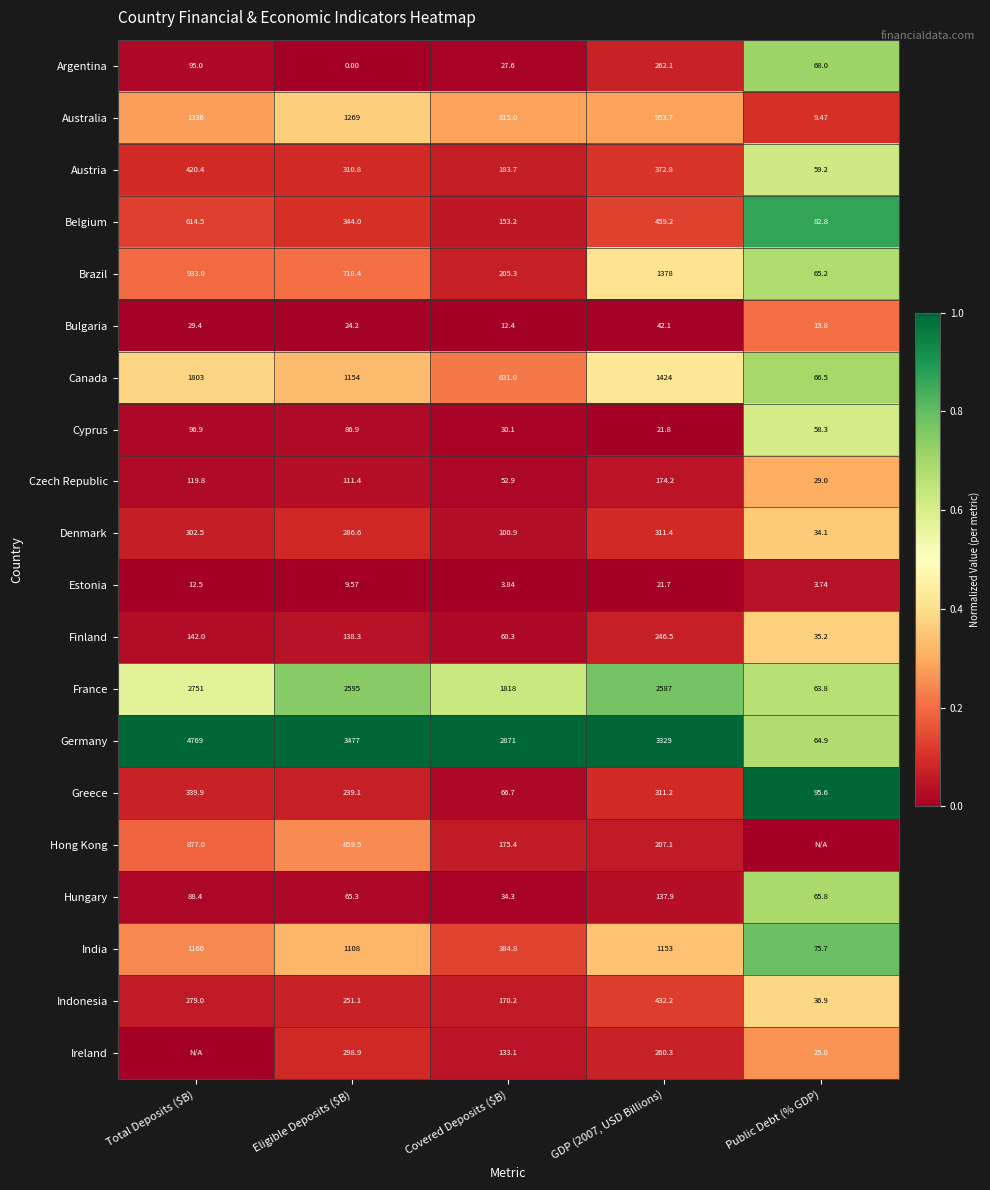

At which label does Germany reach its minimum?

Public Debt (% GDP)